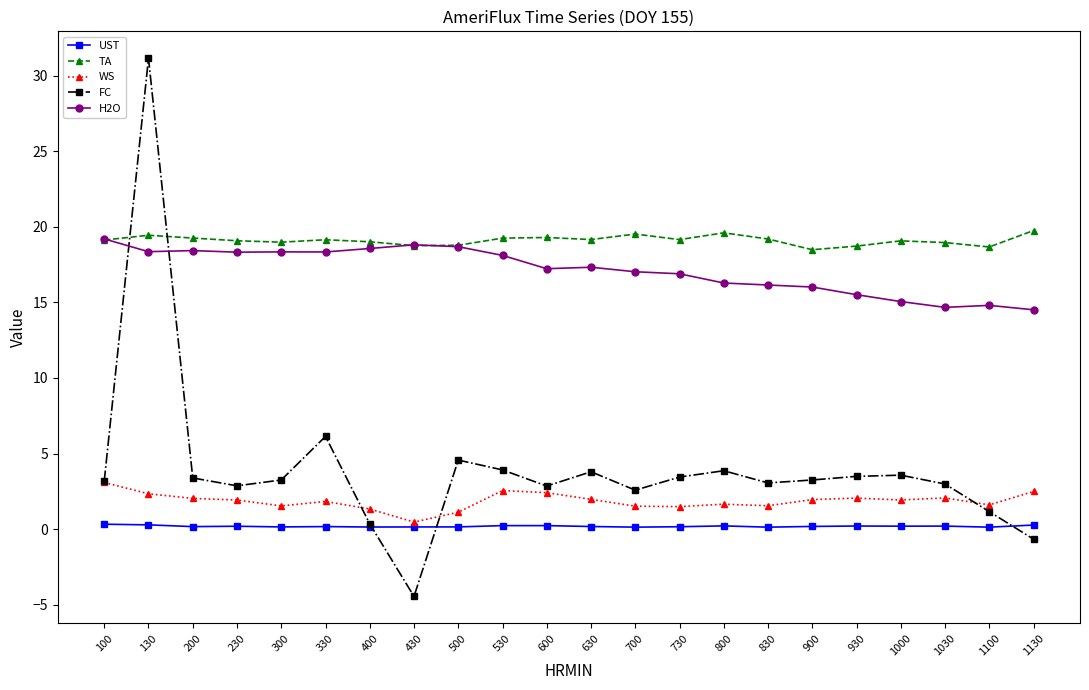

What are all the series names shown in the legend?

UST, TA, WS, FC, H2O